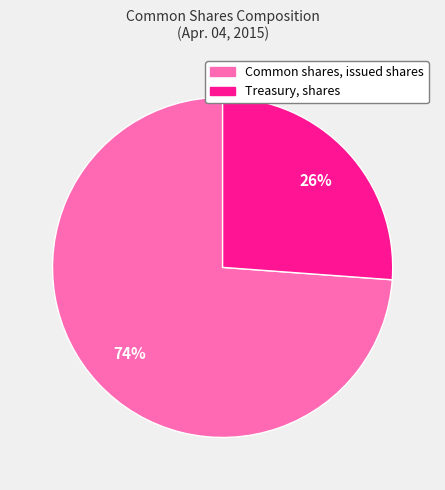

Is it true that Common shares, issued shares is 67% of the pie?

False